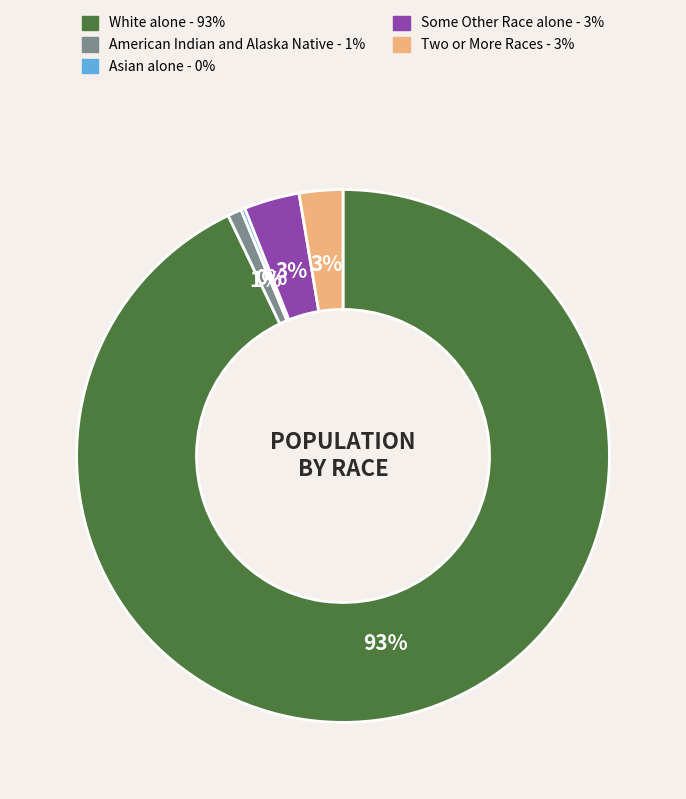

Does any single category account for the majority?

Yes